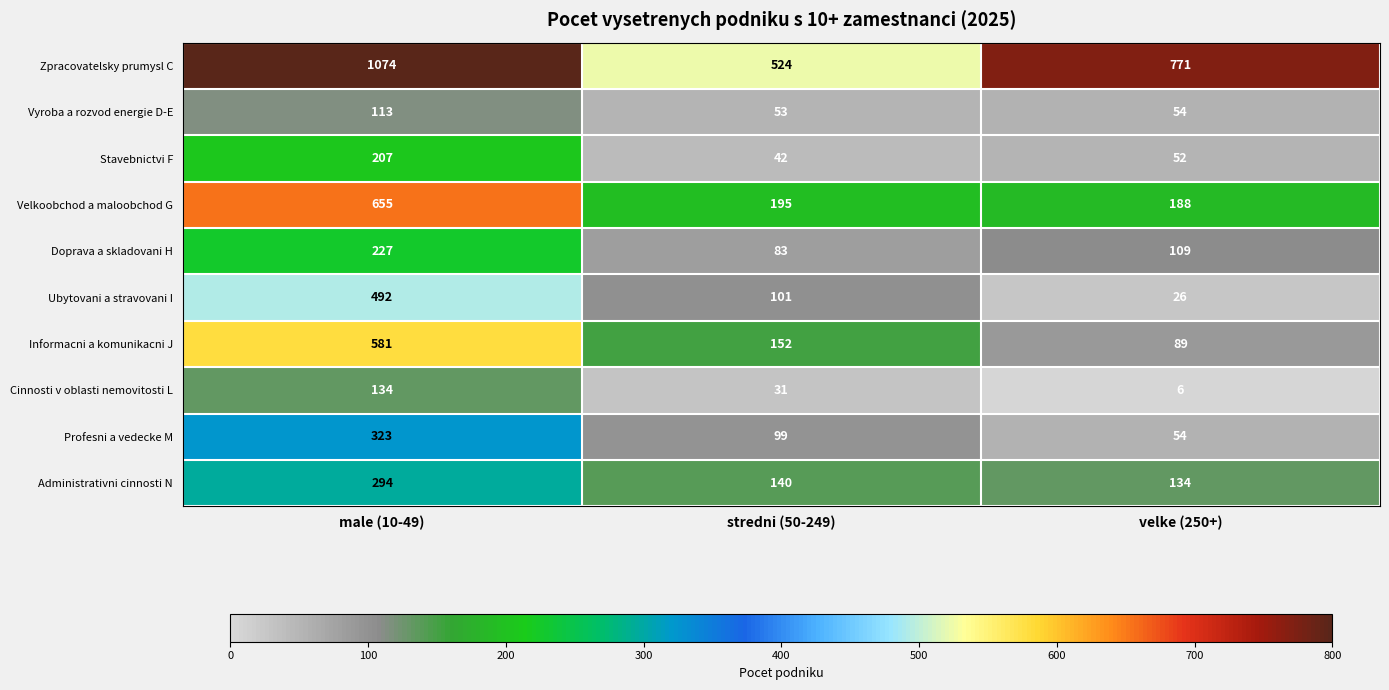

What is the difference between the maximum and minimum values in the Informacni a komunikacni J series?

492